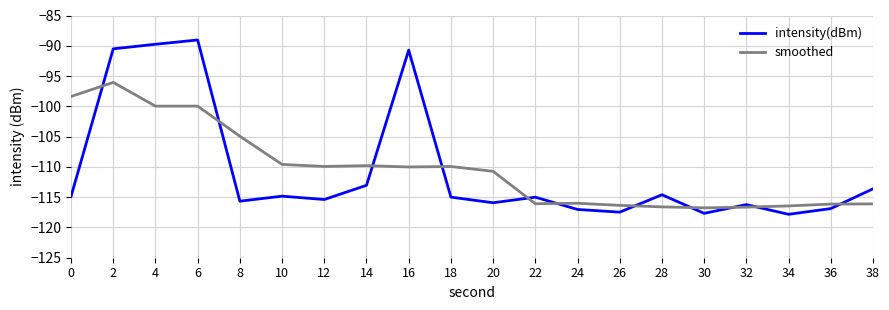

At which category is the sum across all series the highest?

2